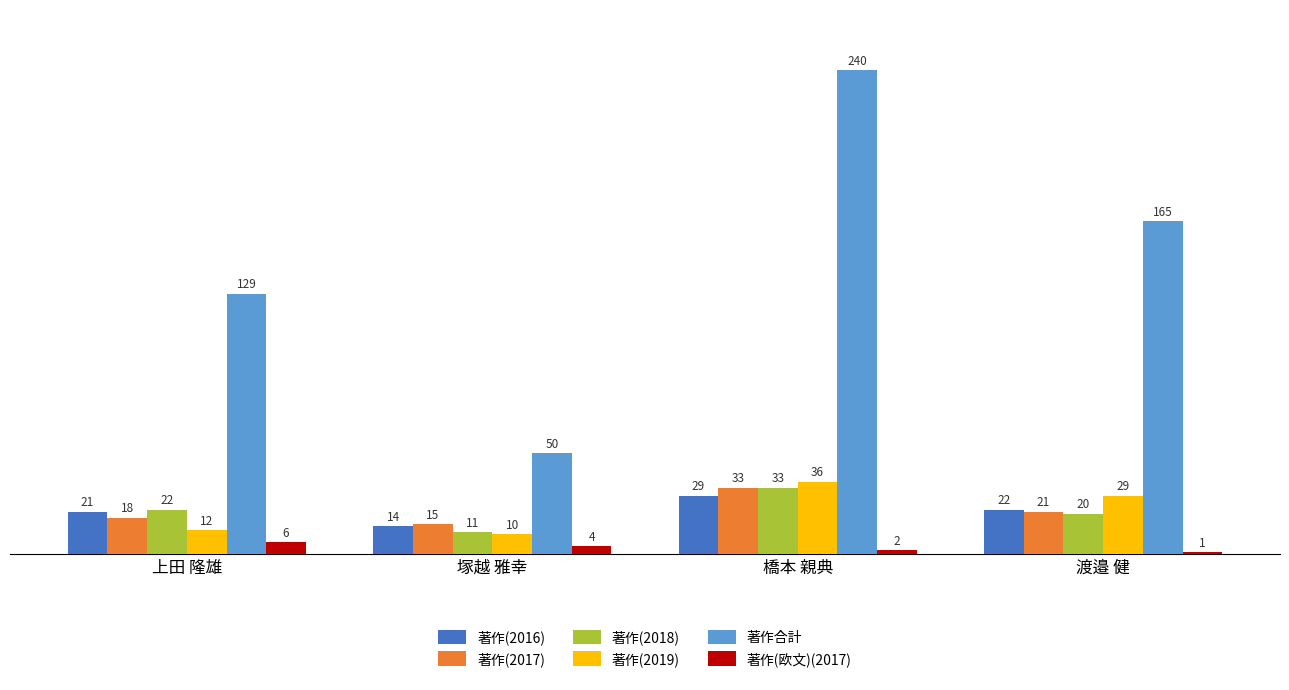

How many 著作合計 values are between 129 and 240?

3